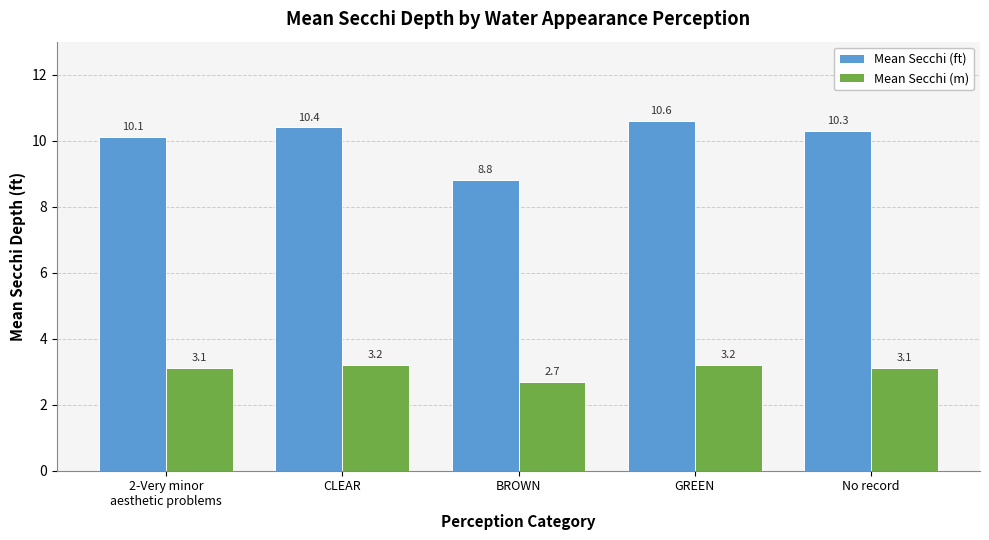

List the series in order of their overall mean, lowest first.

Mean Secchi (m), Mean Secchi (ft)